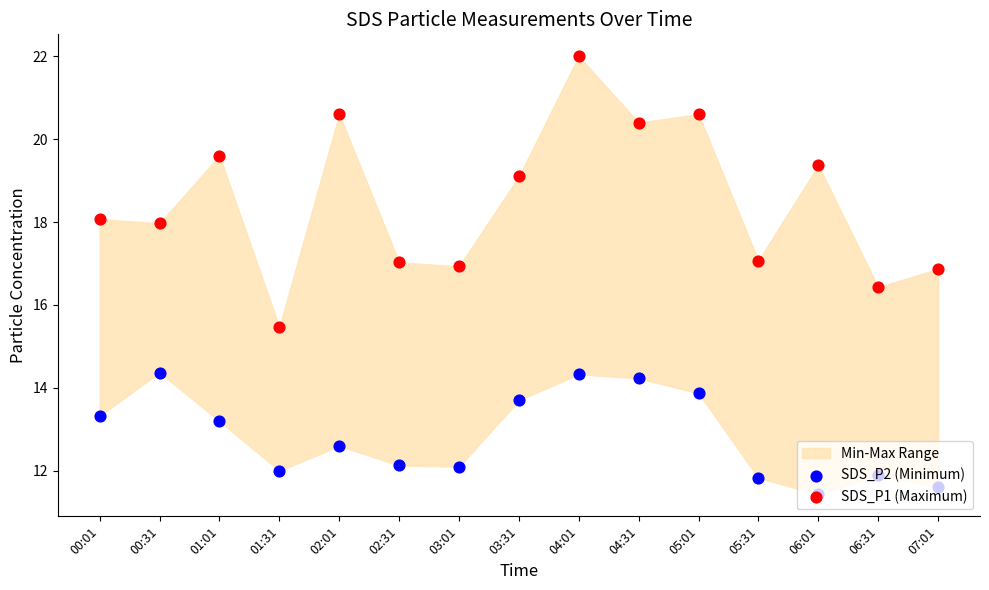

Which series has the largest Y range (max minus min)?

SDS_P1 (Maximum)